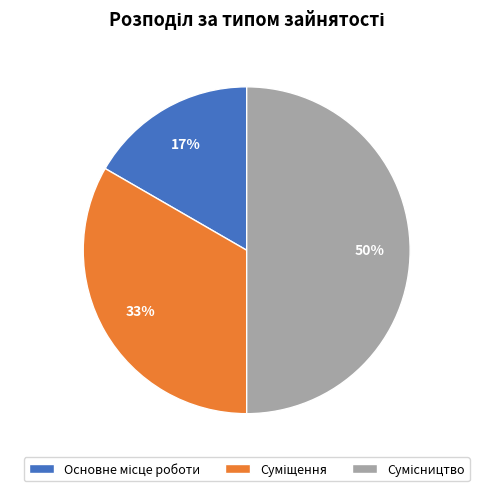

How many slices are in this pie chart?

3